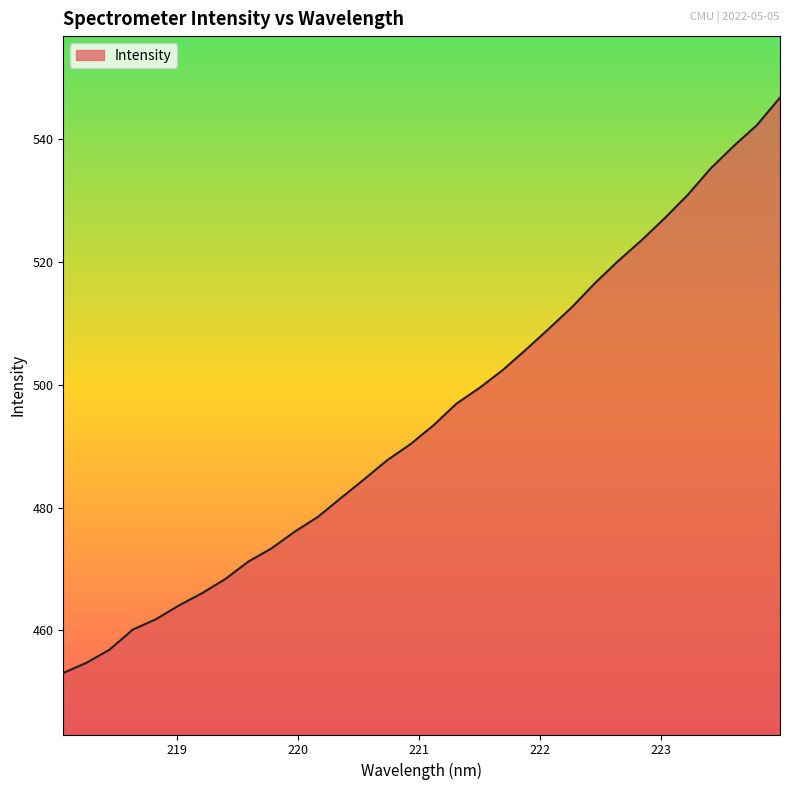

What is the smallest value displayed?

453.1